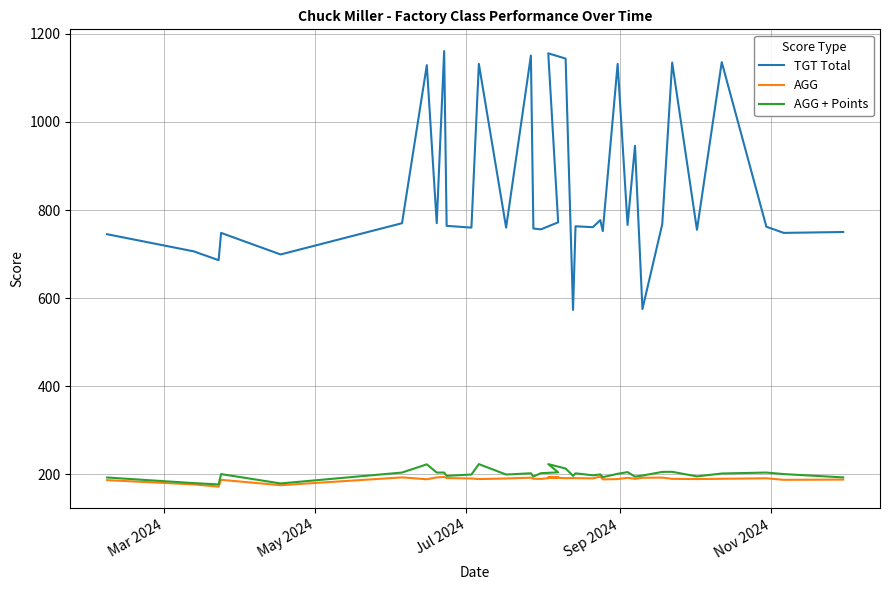

True or false: AGG and TGT Total intersect in this chart.

False